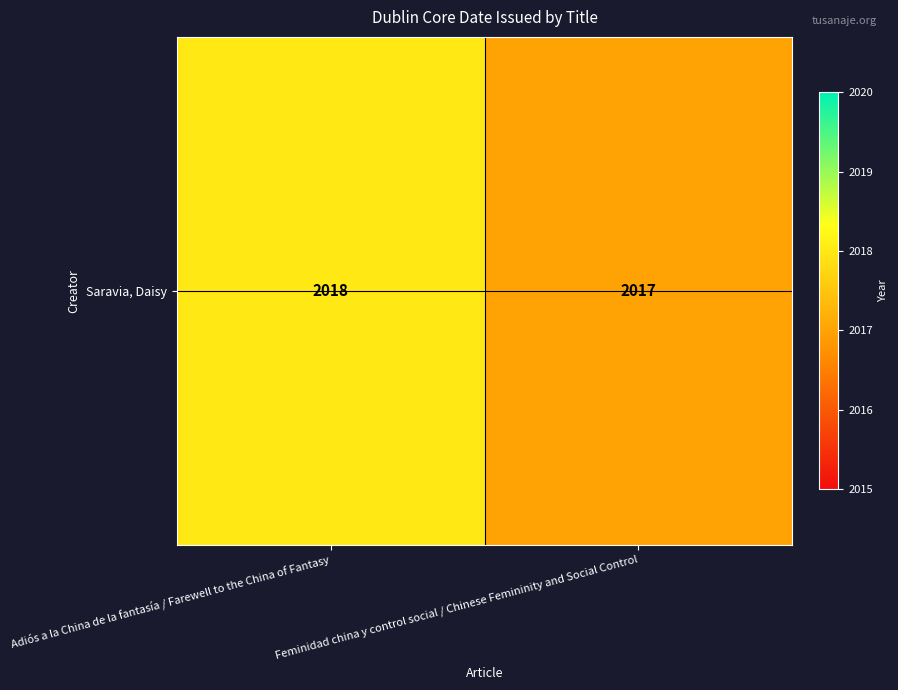

What is the maximum value shown in the chart?

2018